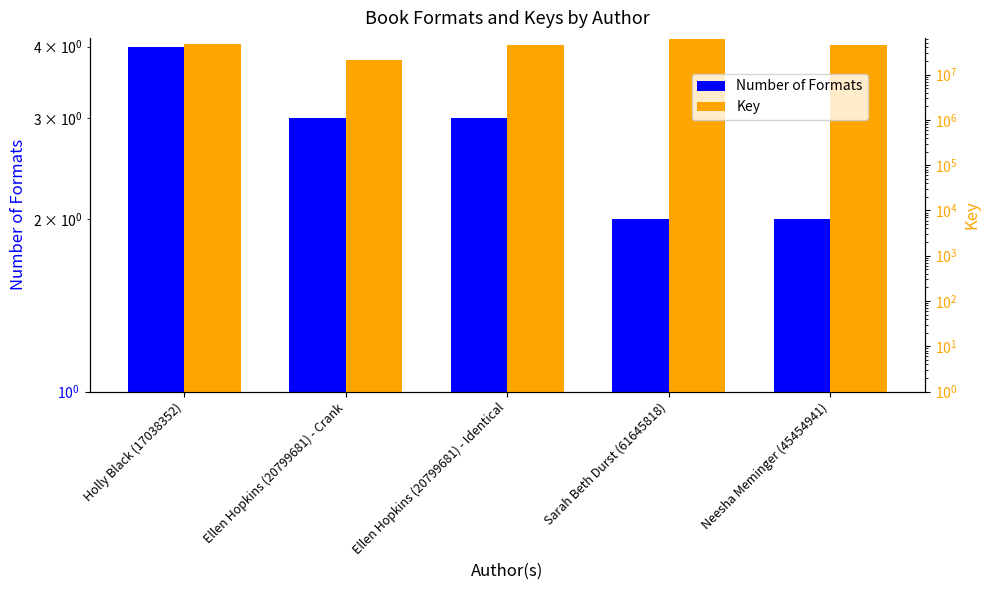

At how many categories does at least one series exceed 11630181?

5